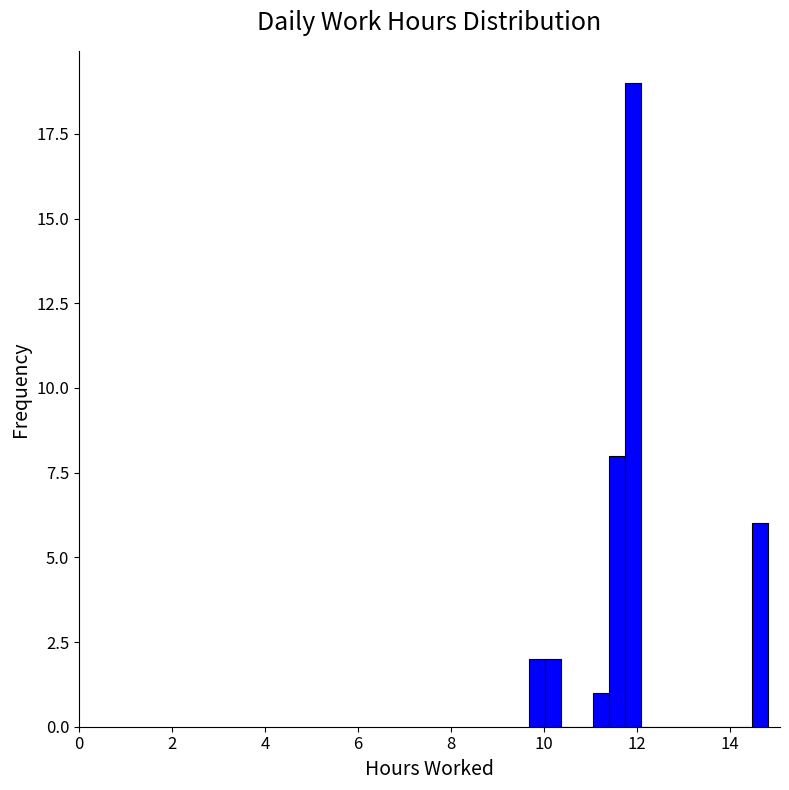

Read against the x-axis, roughly where is the centre of the tallest bar?

12.0